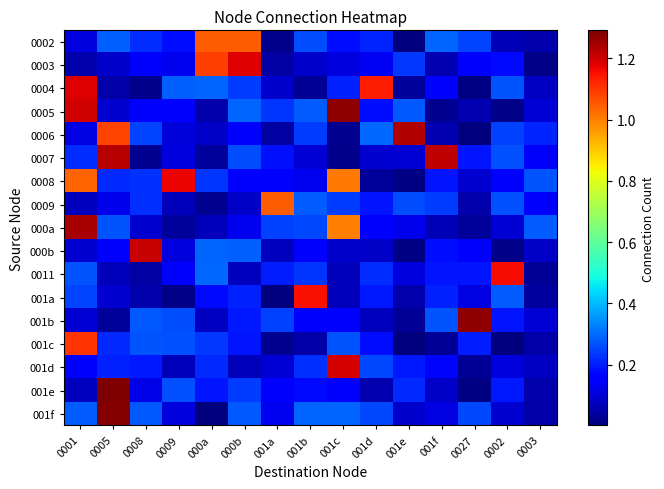

What is the greatest value displayed?

1.3